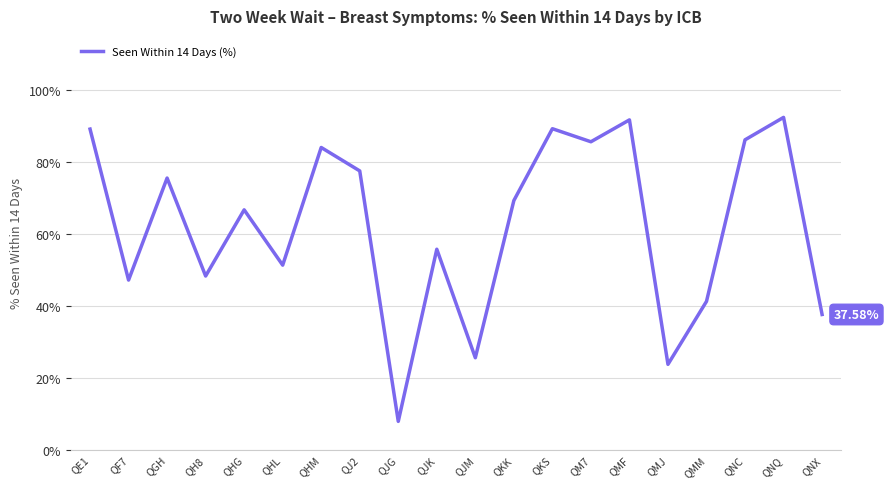

What is the greatest value displayed?

0.9